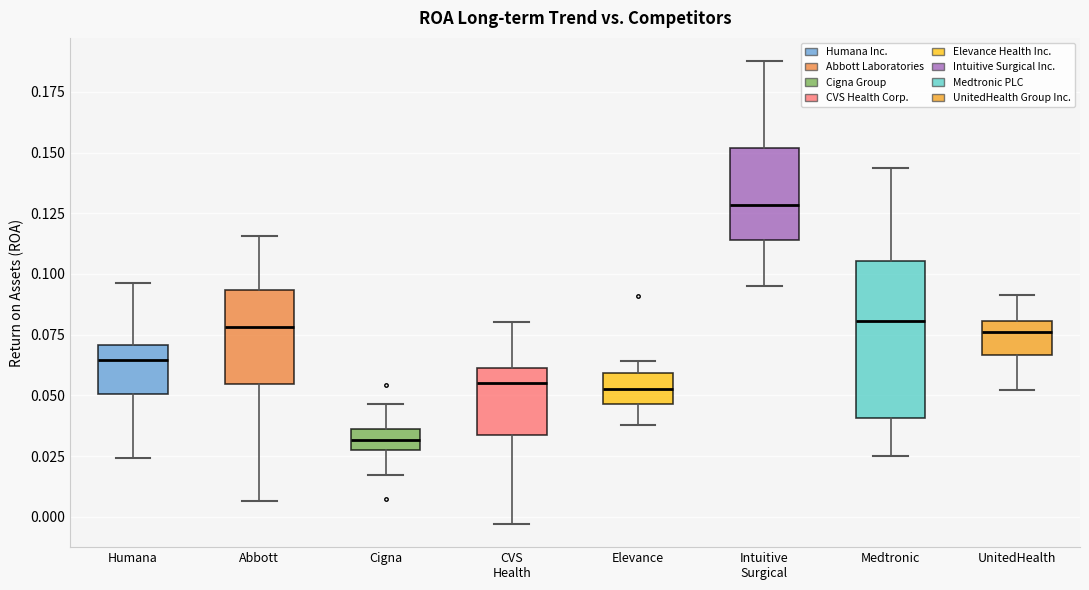

Reading left to right, read every box against the y-axis: the position of its median line, the range the box covers, and the ends of its whiskers. The values are not printed on the chart, so give them approximately, as read against the axis.

Humana: median 0.065, box 0.050 to 0.070, whiskers 0.025 to 0.095
Abbott: median 0.080, box 0.055 to 0.095, whiskers 0.005 to 0.115
Cigna: median 0.030 (inside the box), box 0.030 to 0.035, whiskers 0.015 to 0.045
CVS Health: median 0.055, box 0.035 to 0.060, whiskers -0.005 to 0.080
Elevance: median 0.055, box 0.045 to 0.060, whiskers 0.040 to 0.065
Intuitive Surgical: median 0.130, box 0.115 to 0.150, whiskers 0.095 to 0.190
Medtronic: median 0.080, box 0.040 to 0.105, whiskers 0.025 to 0.145
UnitedHealth: median 0.075, box 0.065 to 0.080, whiskers 0.050 to 0.090